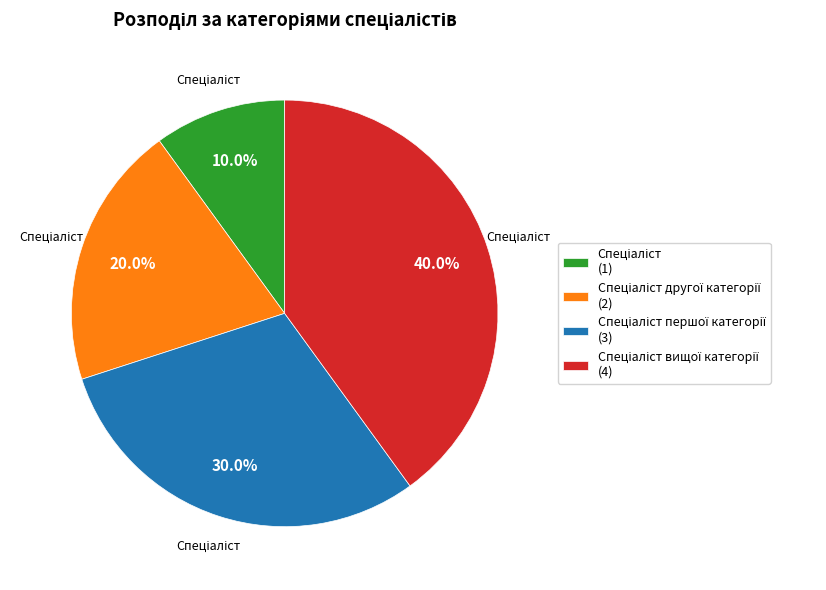

To the nearest percent, what is the average slice percentage?

25%